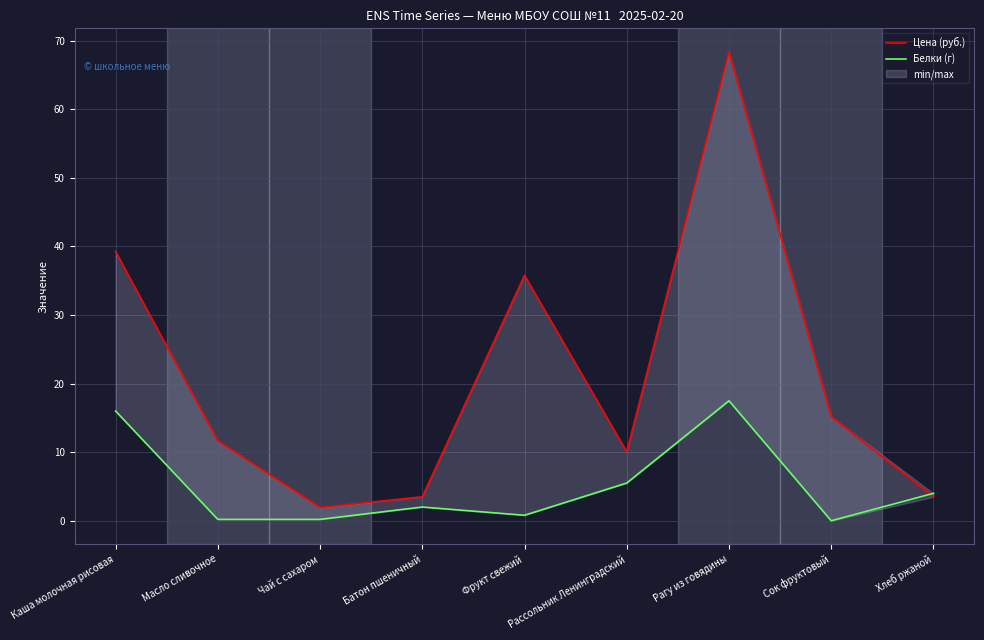

Between Масло сливочное and Фрукт свежий, which is larger?

Фрукт свежий